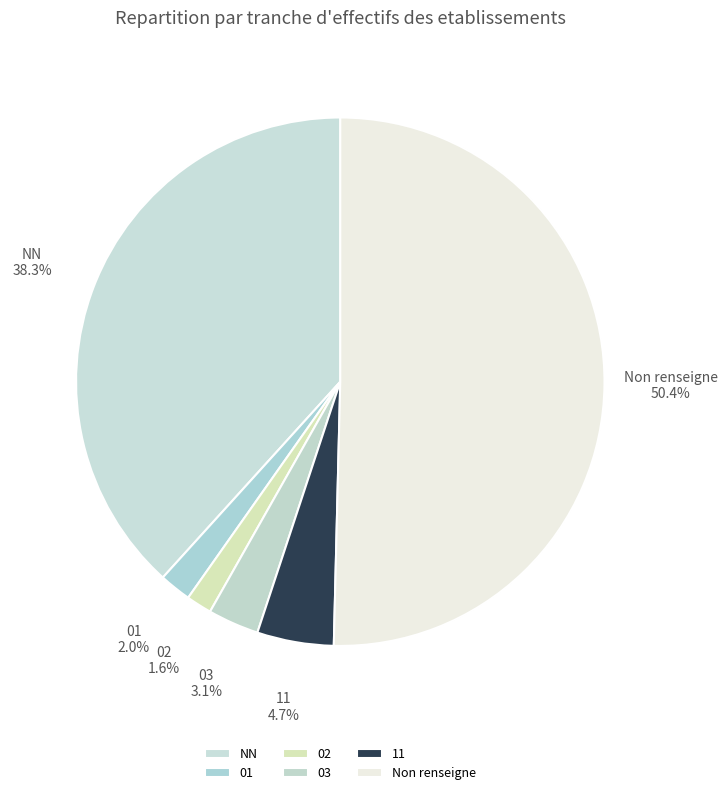

Which slice represents more than half of the pie?

Non renseigne